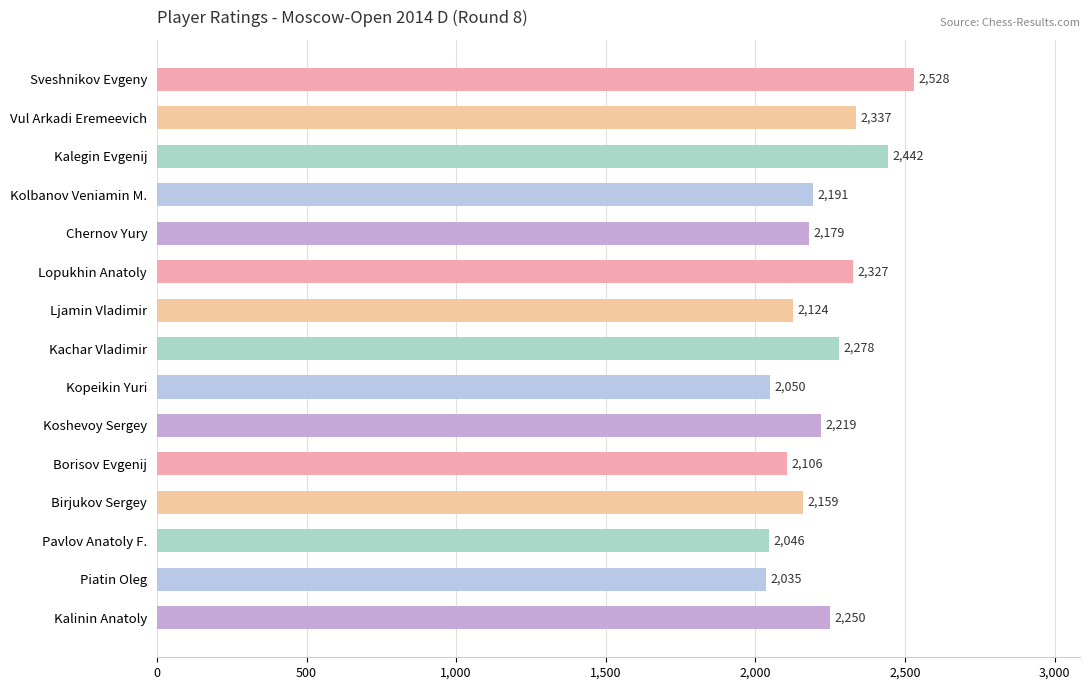

What position from the top is Piatin Oleg?

14